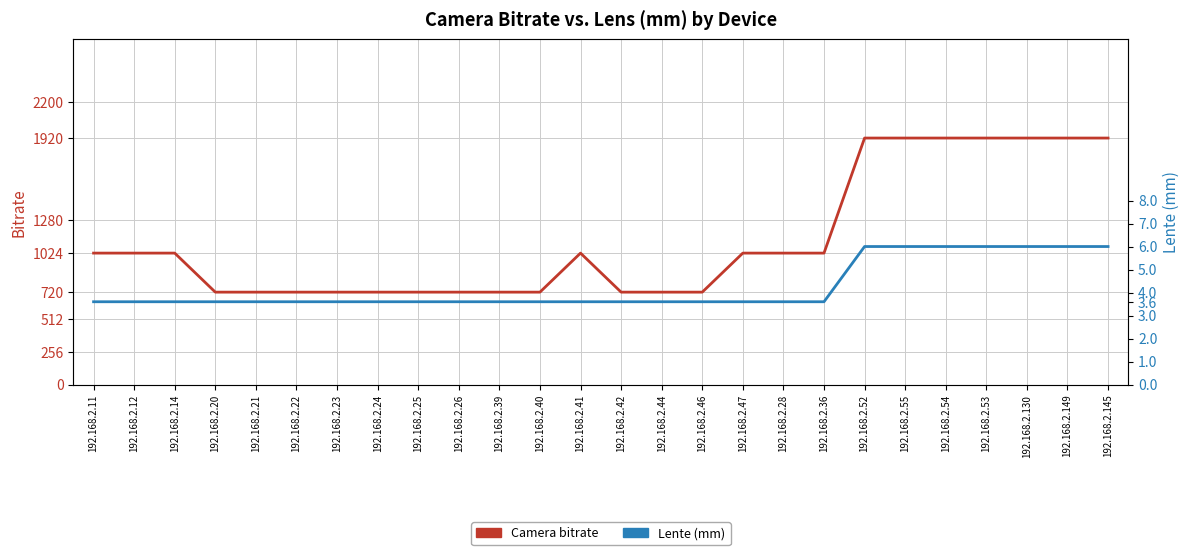

True or false: Camera bitrate has a value of 1024.0 at 192.168.2.28.

True